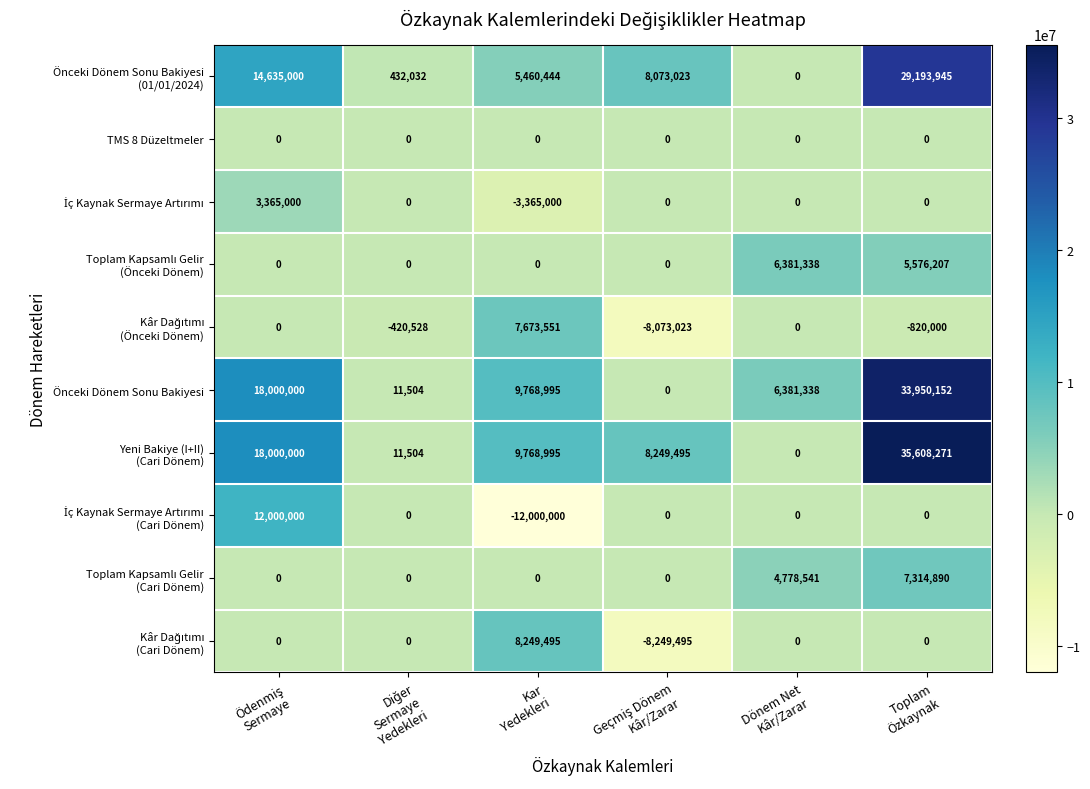

How many data points does each series have?

6